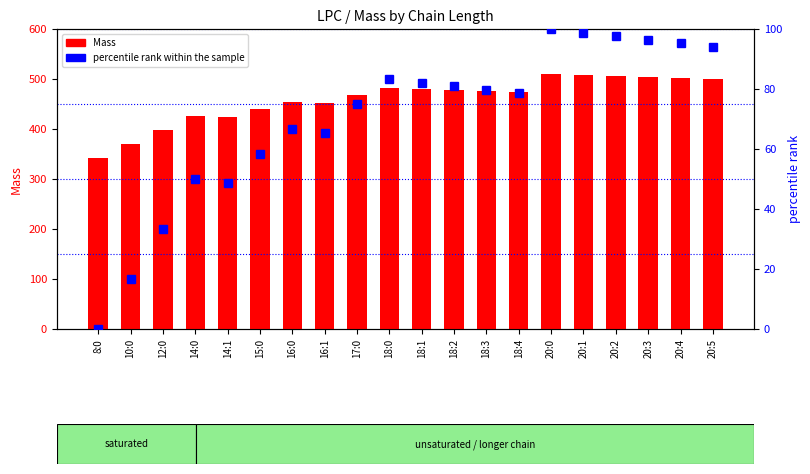

What is the spread (max minus min) of values at 20:2?

407.7